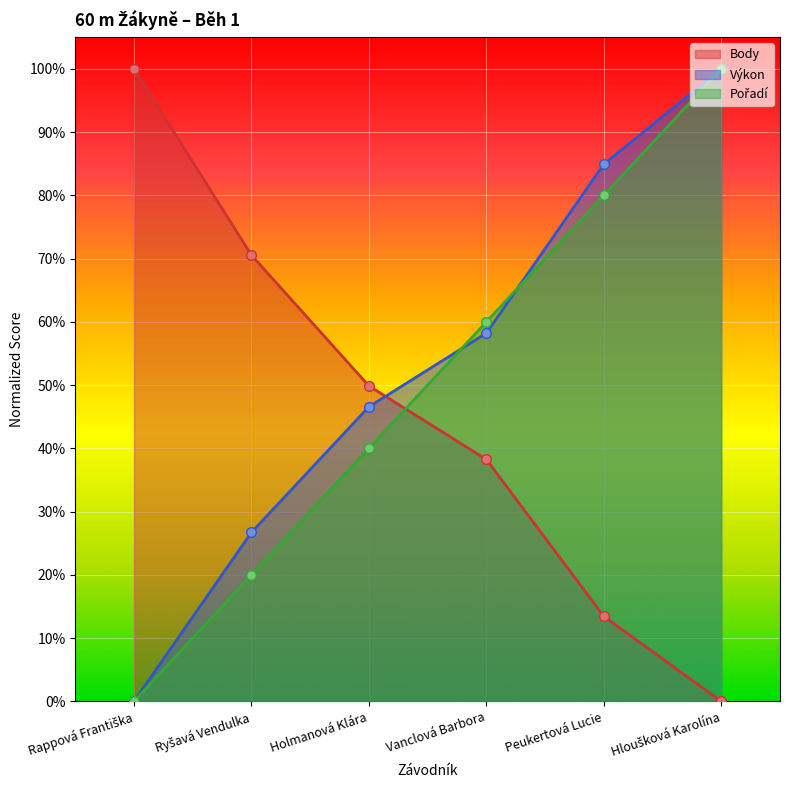

True or false: Pořadí and Výkon intersect in this chart.

True